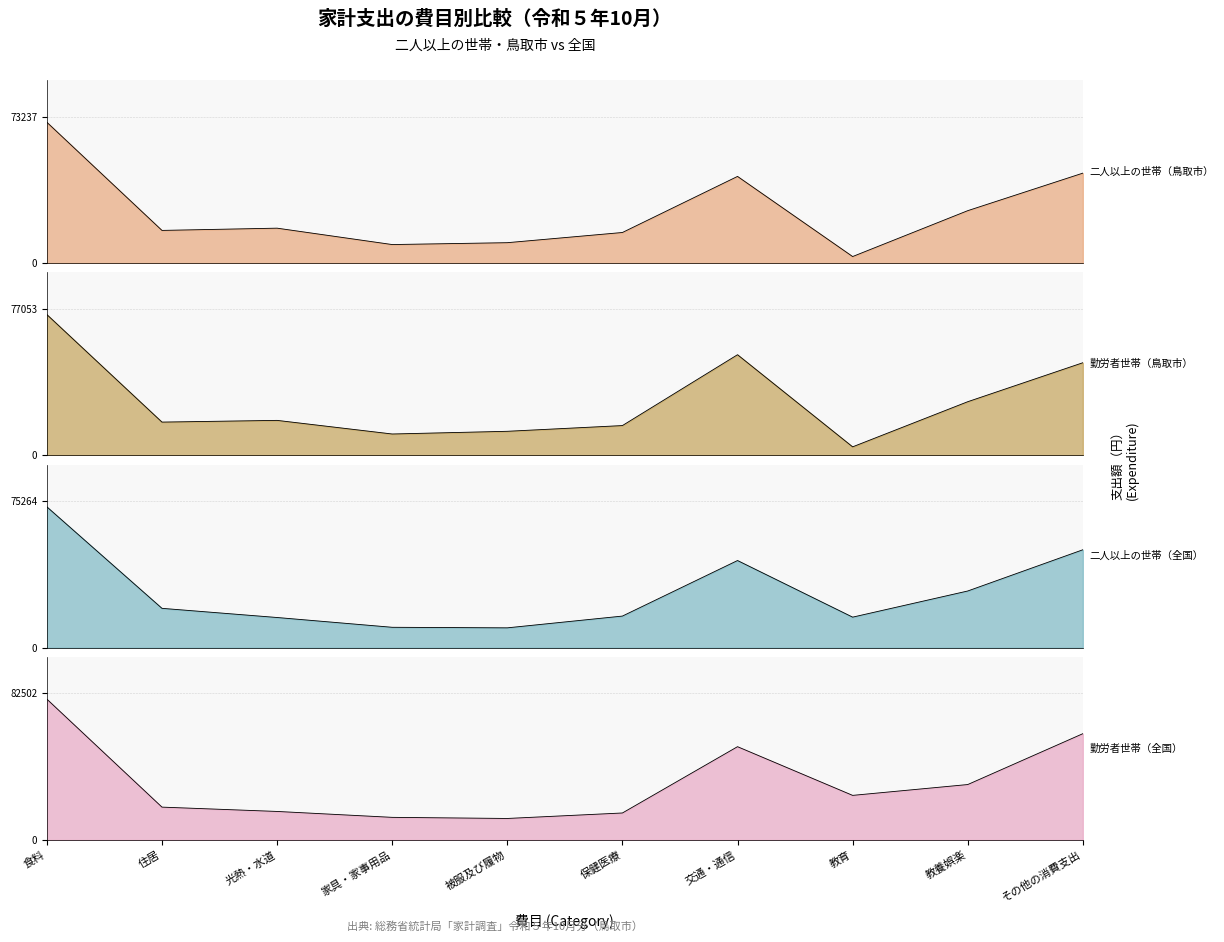

Does the chart display data point markers on the line(s)?

No